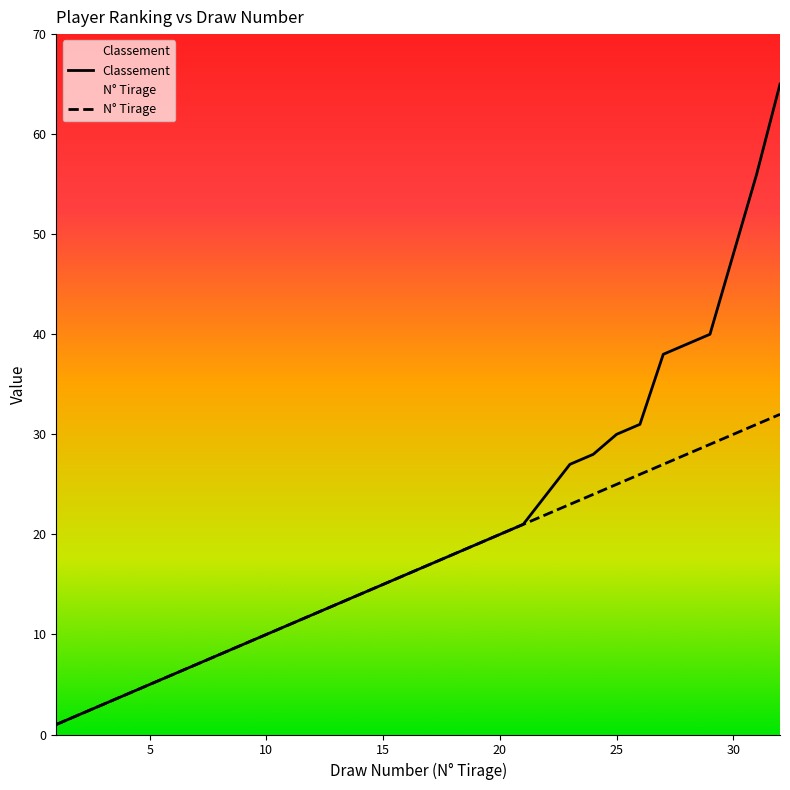

What is the approximate value of N° Tirage at 27, to the nearest 5?

25